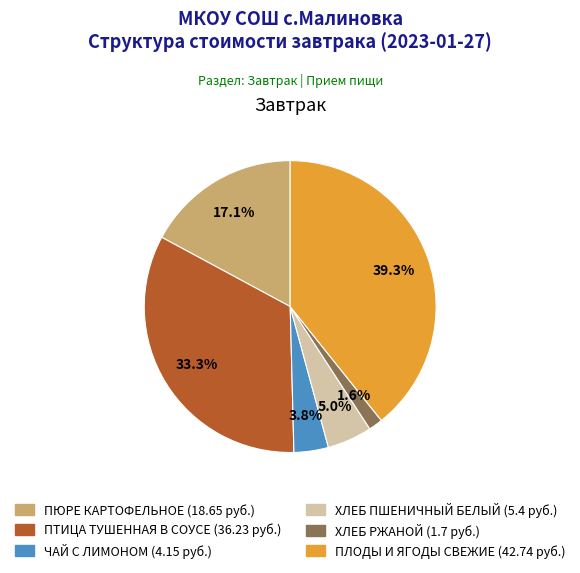

What percentage is the ХЛЕБ ПШЕНИЧНЫЙ БЕЛЫЙ slice, to the nearest percent?

5%